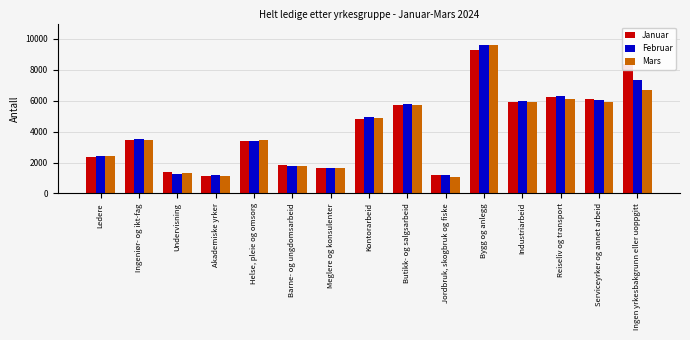

At which label does Januar reach its peak?

Bygg og anlegg